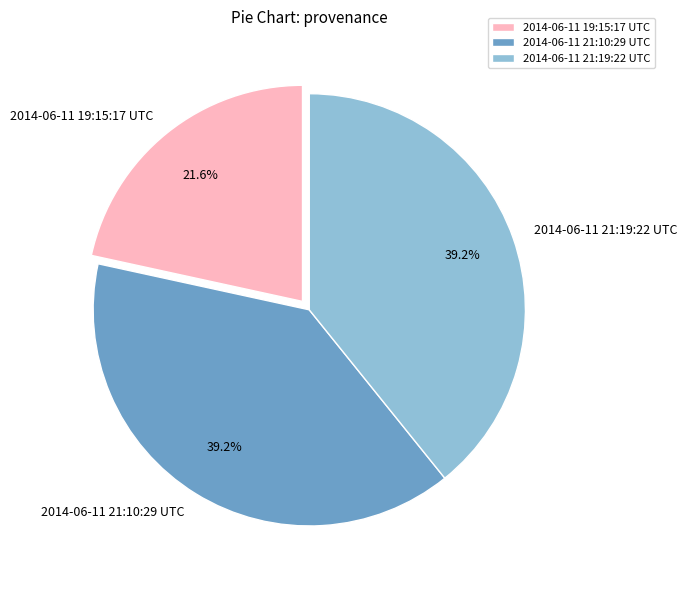

How much of the chart is everything except 2014-06-11 19:15:17 UTC?

78.4%